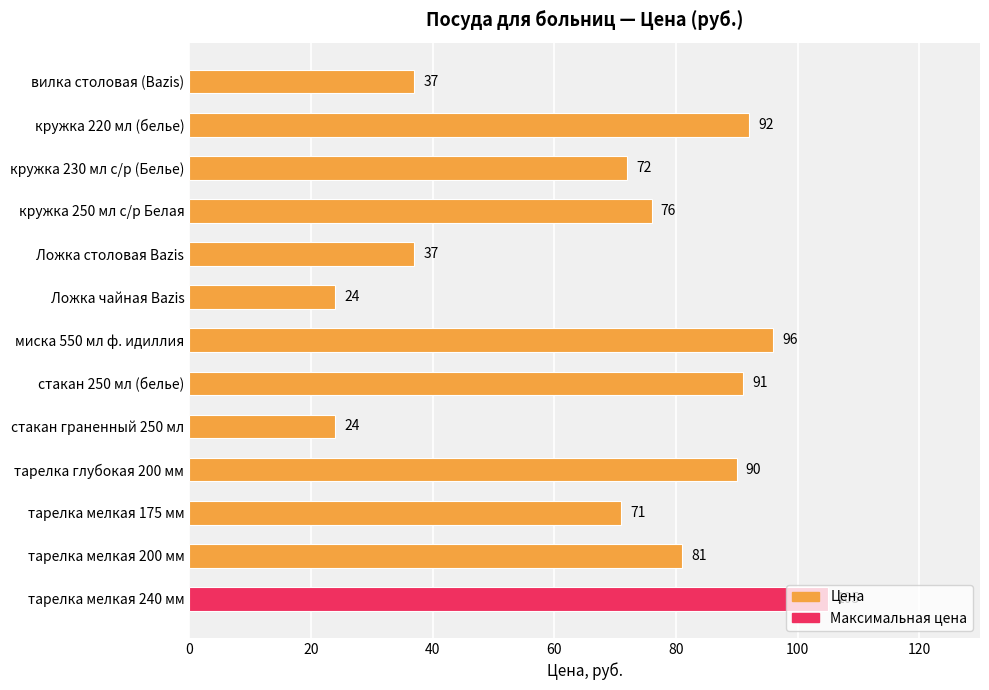

What is the sum of all values?

896